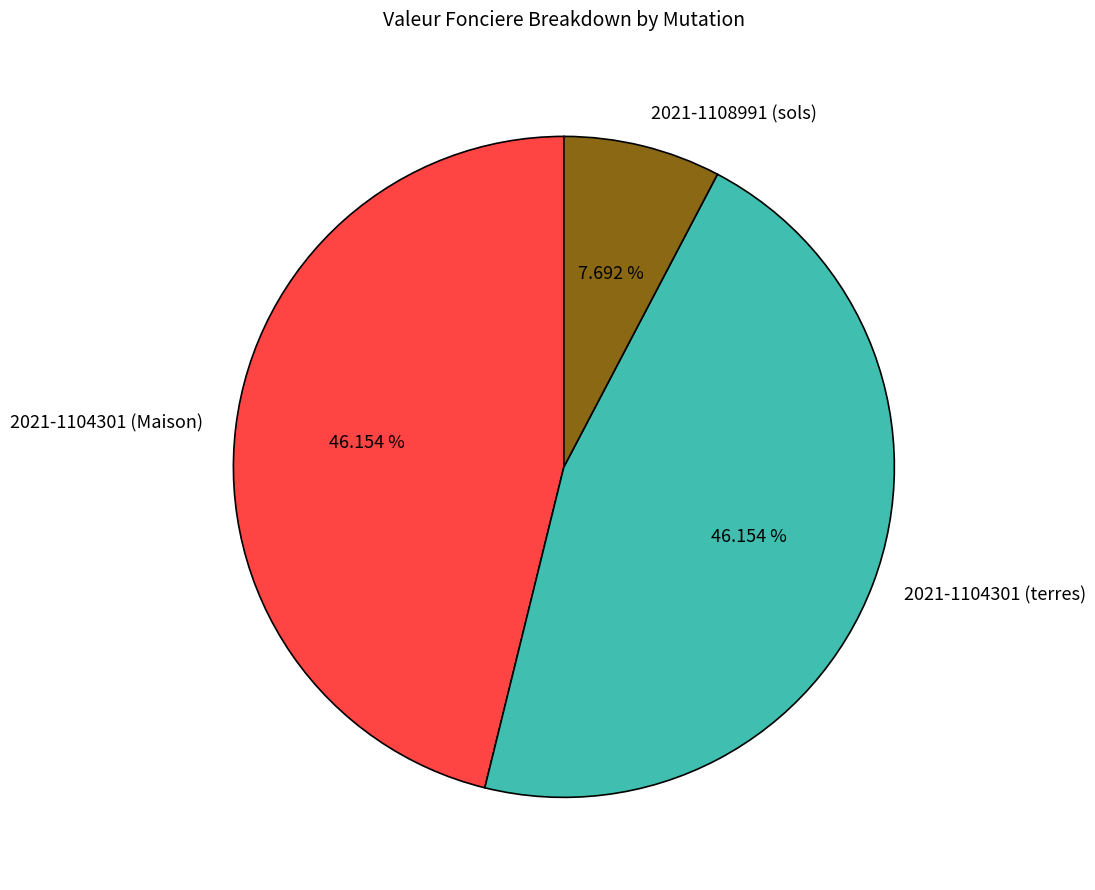

Does any single category account for the majority?

No